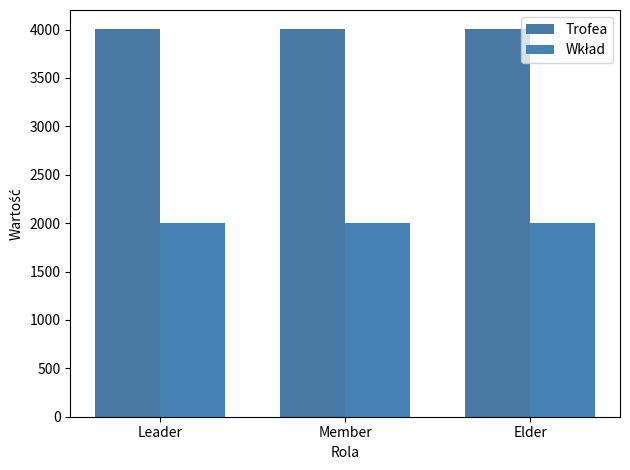

List the labels in order of Wkład value, largest first.

Leader, Member, Elder